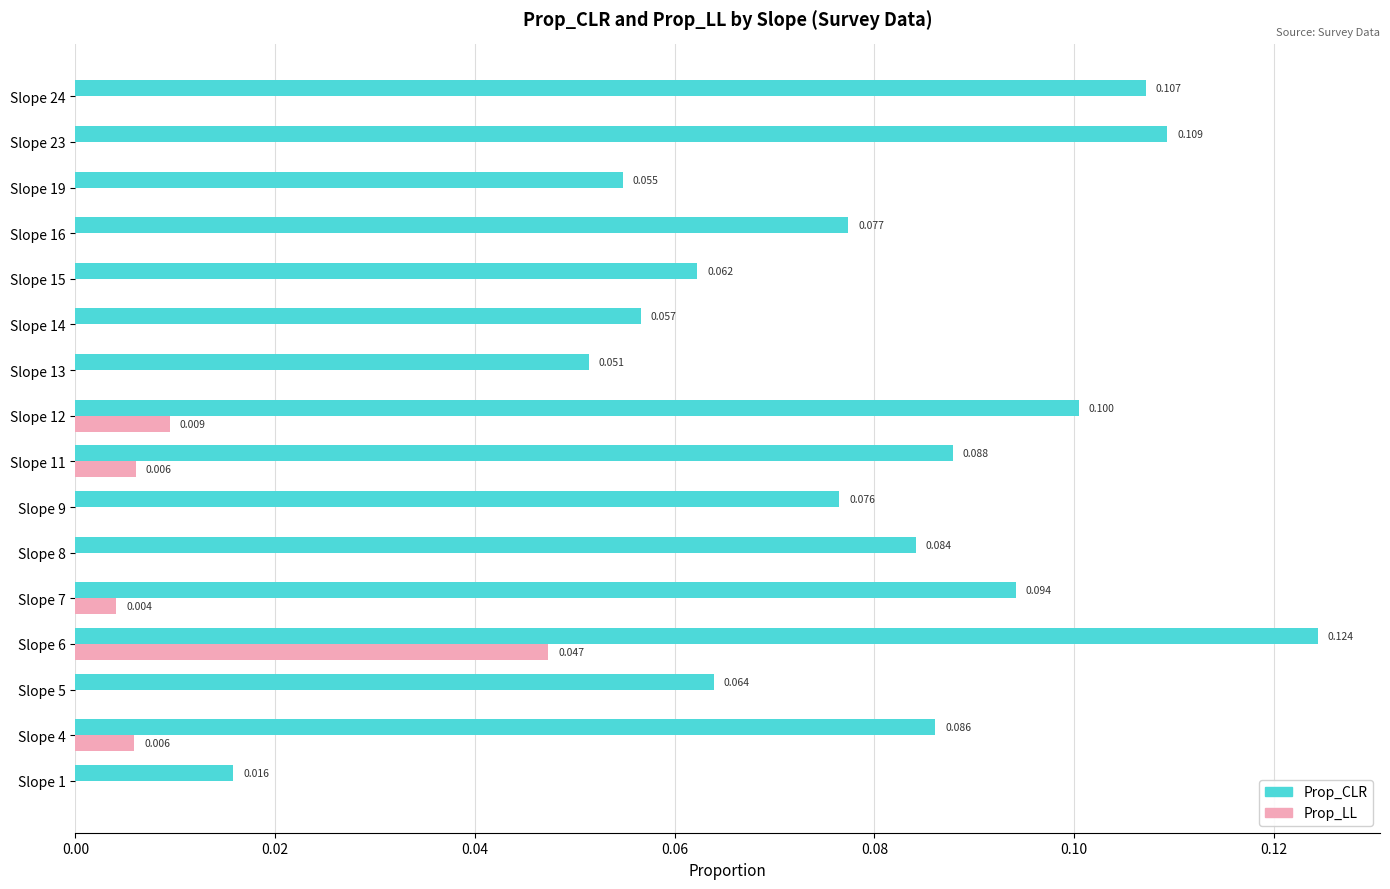

Which series changed the most between Slope 12 and Slope 24?

Prop_LL